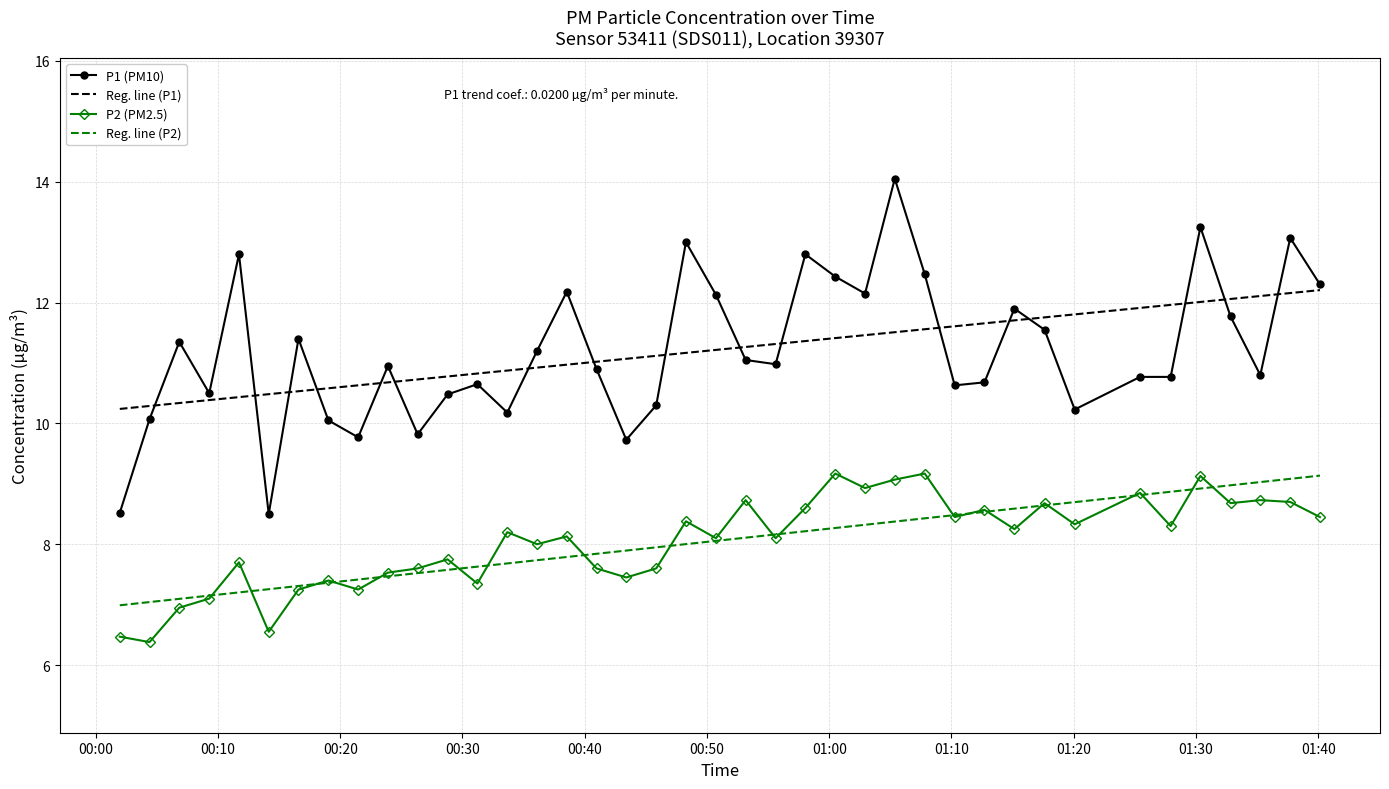

How many values in the P1 series exceed 10?

35